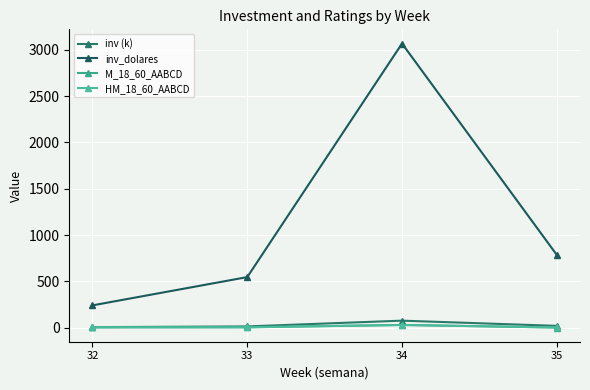

How many lines are shown in the chart?

4